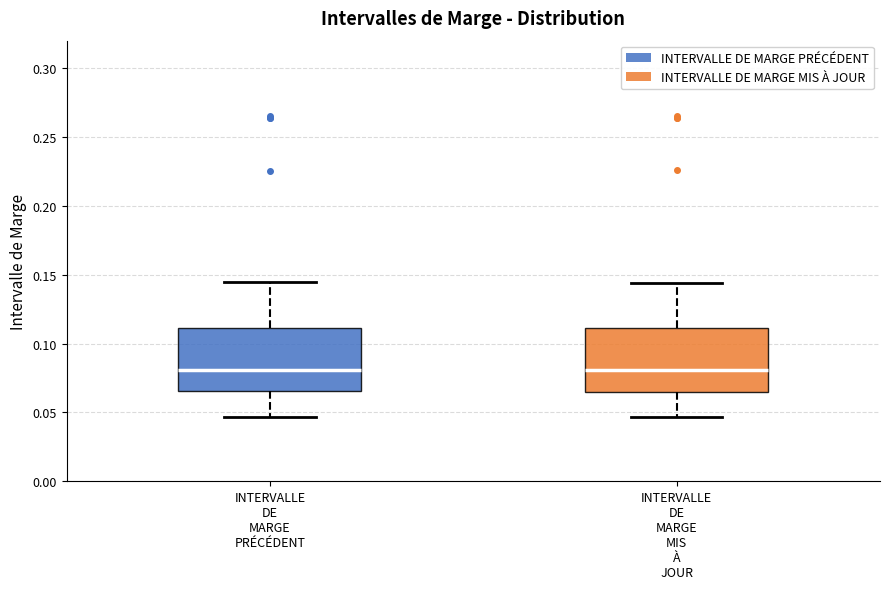

Where is the lower edge of the box for INTERVALLE DE MARGE MIS À JOUR on the y-axis? The values are not printed on the chart, so give them approximately, as read against the axis.

0.065